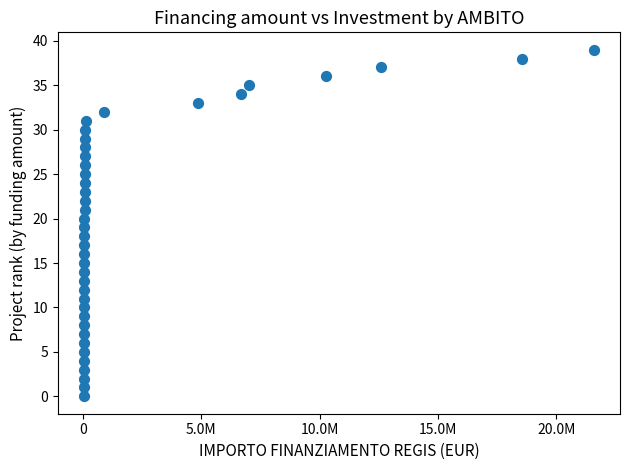

How many points are shown in the scatter plot?

40